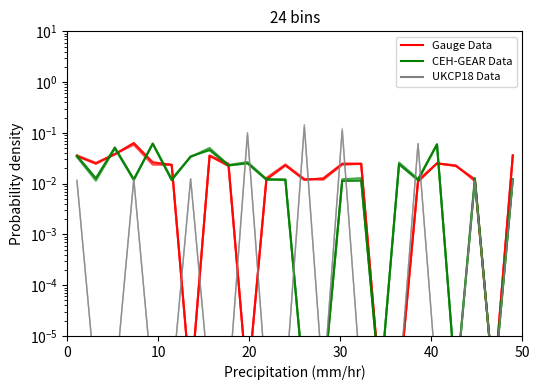

The UKCP18 Data series shows 0.0 at 0. True or false?

False